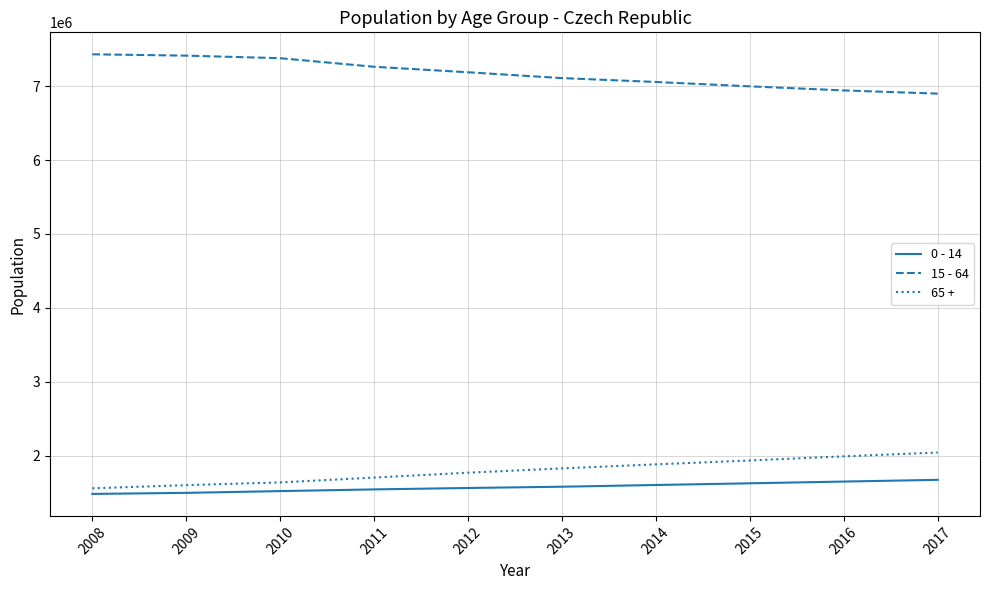

Is the value of 0 - 14 at 2008 greater than the value of 65 + at 2009?

No